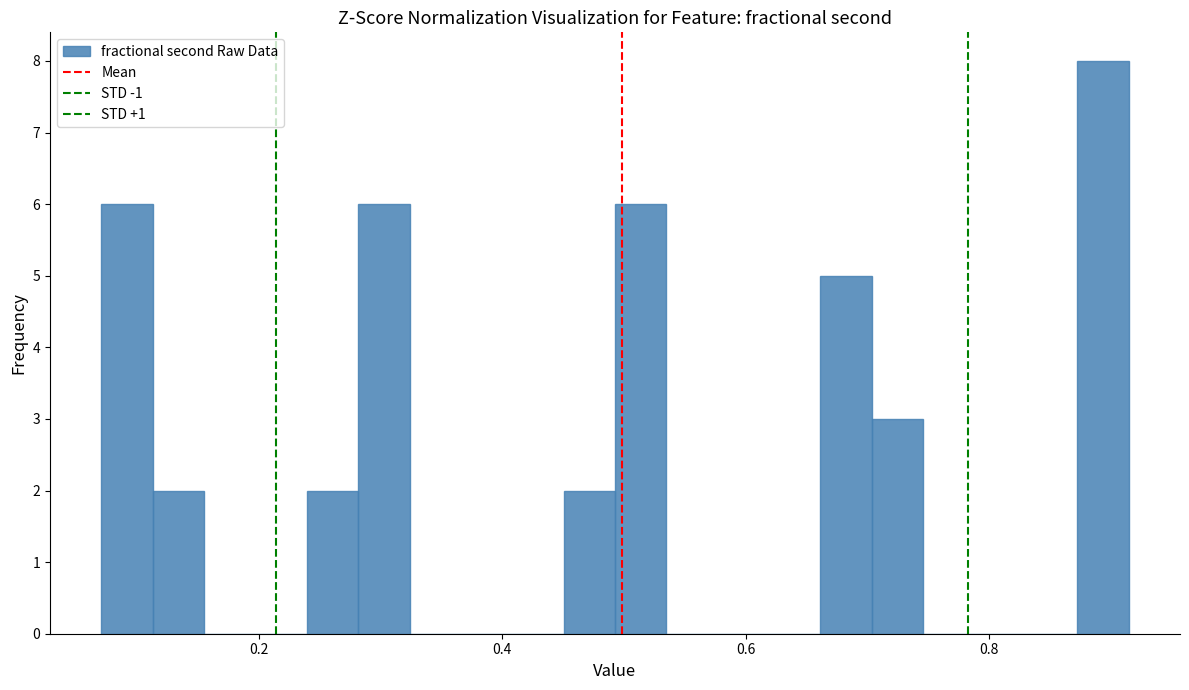

Around what value on the x-axis is the tallest bar? Give the approximate position of its centre, as read against the axis.

0.90